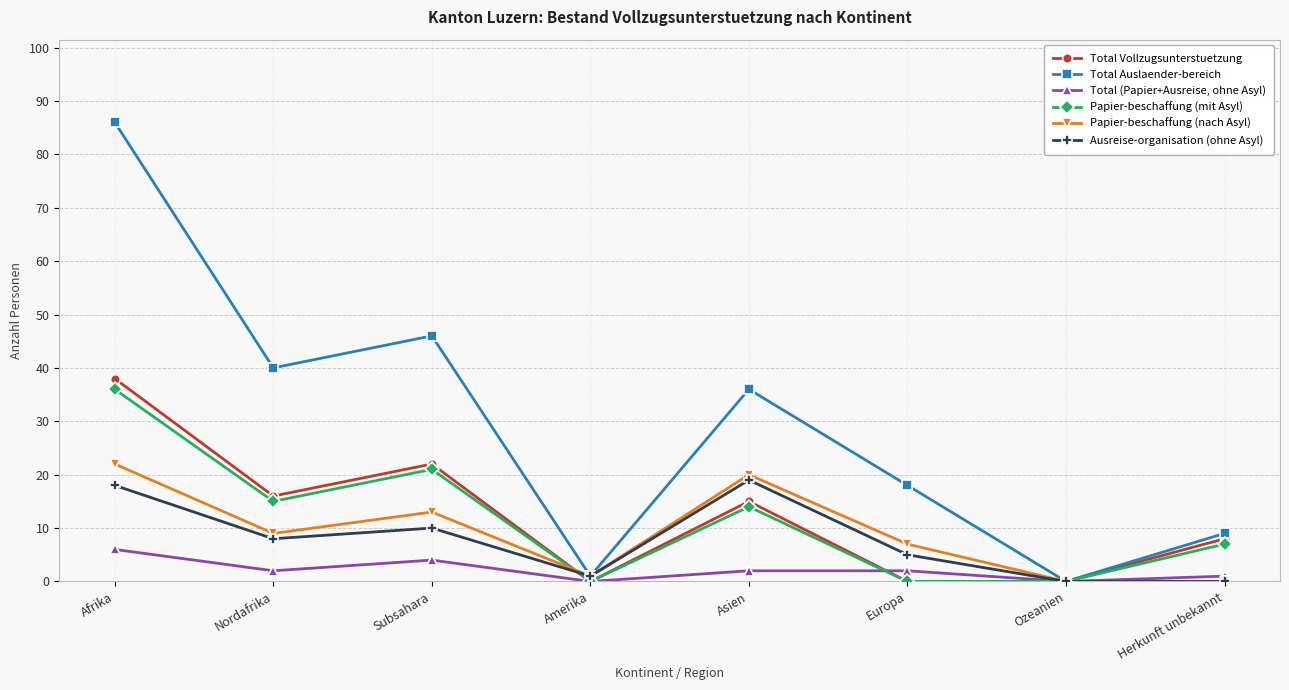

How many Total Vollzugsunterstuetzung values are between 0 and 22?

7